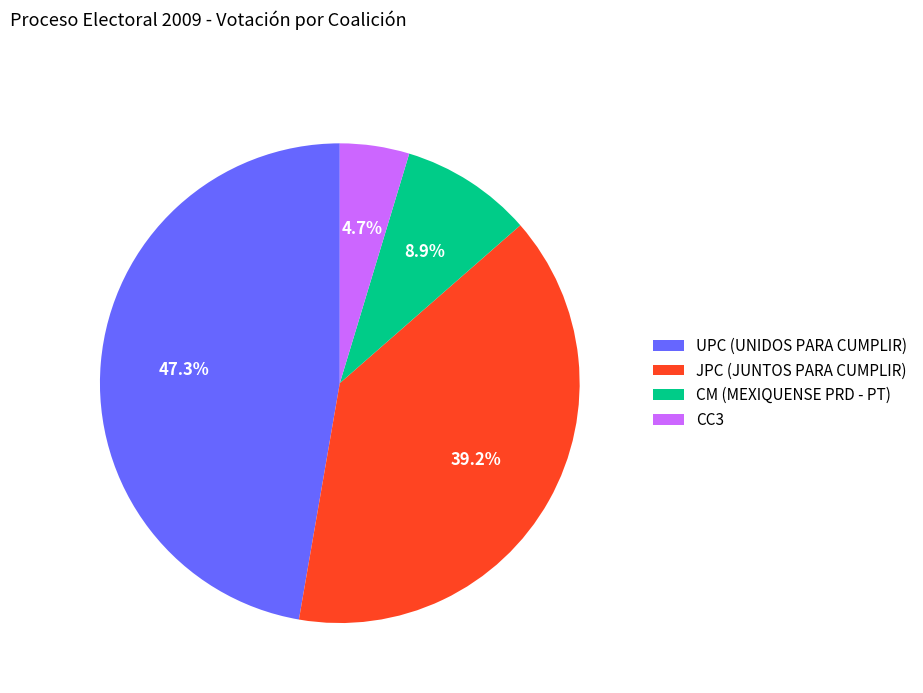

Approximately how many times larger is the value at CM (MEXIQUENSE PRD - PT) compared to CC3?

1.9